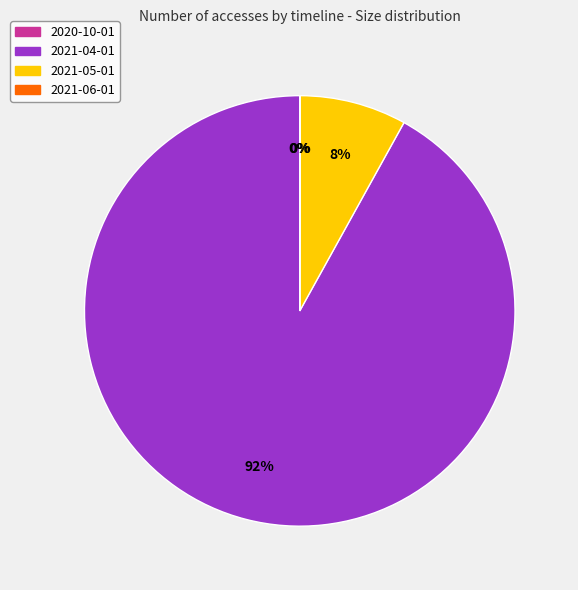

Which category accounts for the majority?

2021-04-01